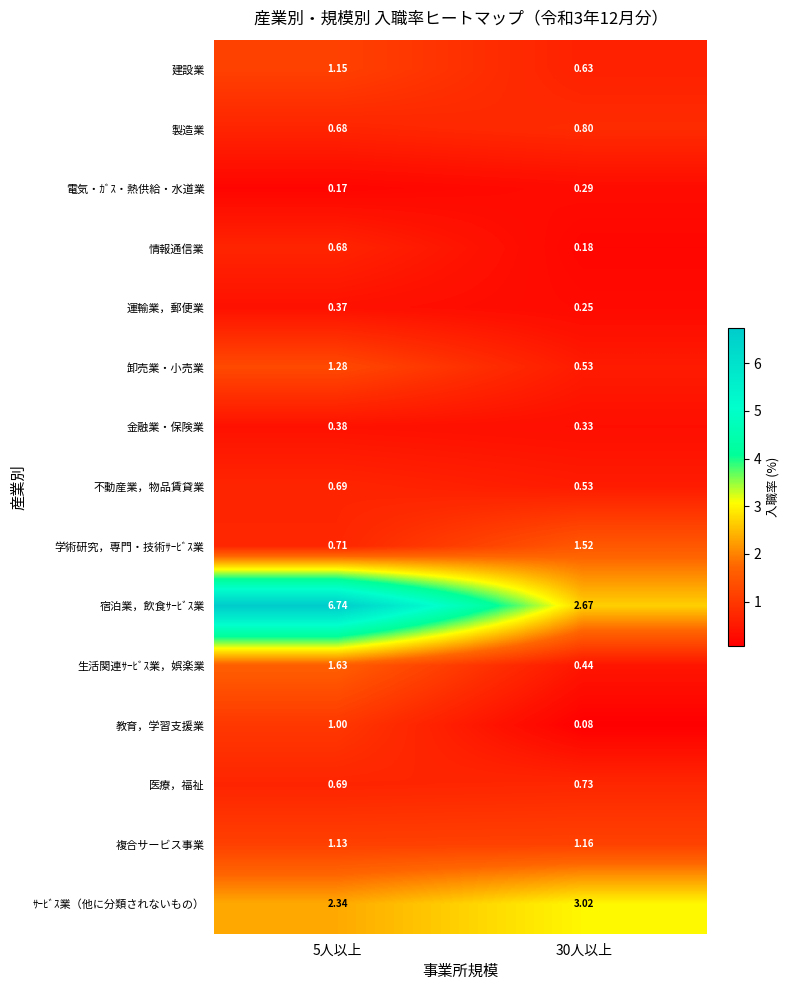

Which series changed the most between 5人以上 and 30人以上?

宿泊業，飲食ｻｰﾋﾞｽ業